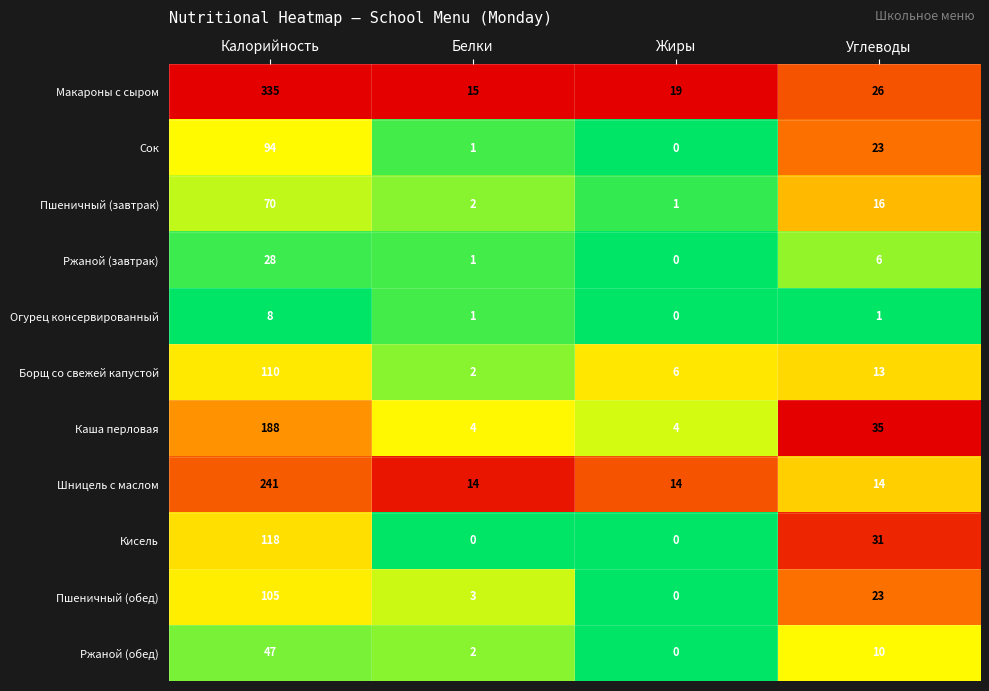

What is the average value of the Пшеничный (обед) series?

33